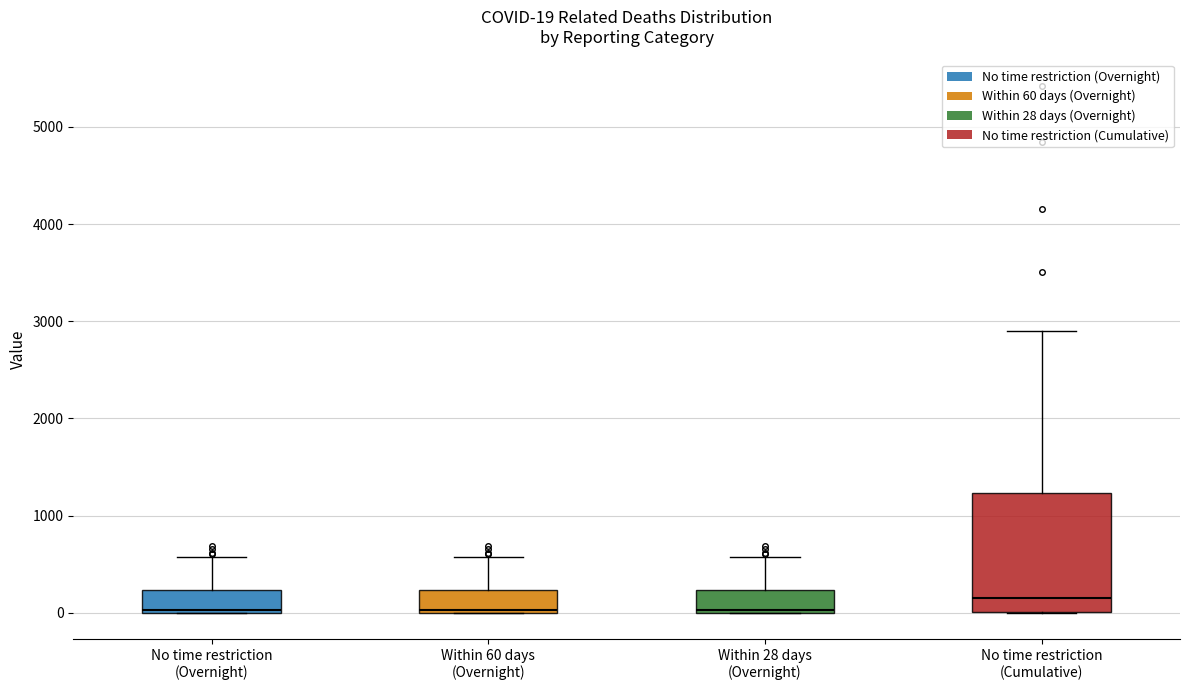

Comparing the boxes themselves (not the whiskers), which one is the tallest?

No time restriction (Cumulative)